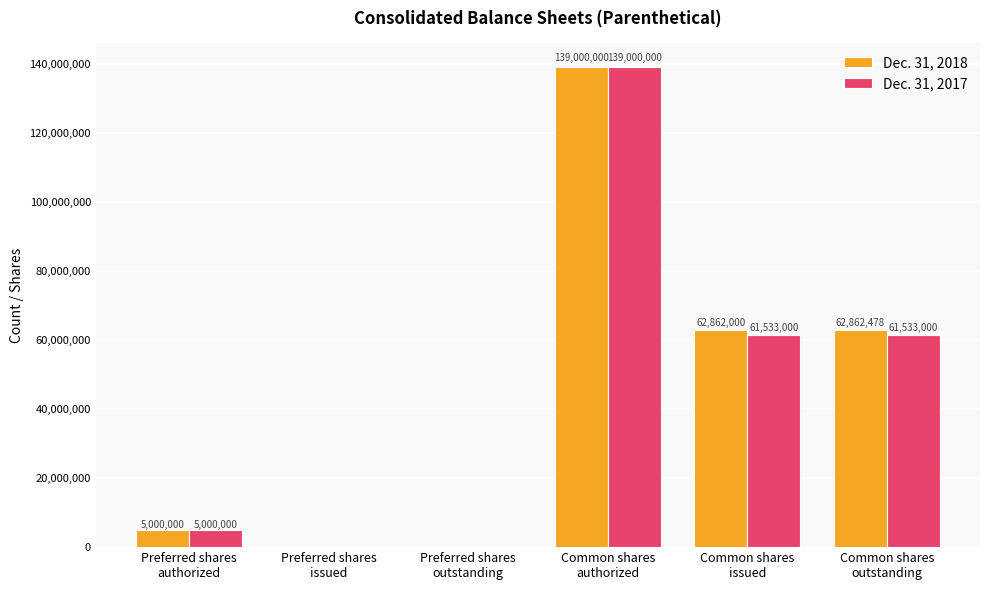

What is the sum of all Dec. 31, 2017 values?

267066000